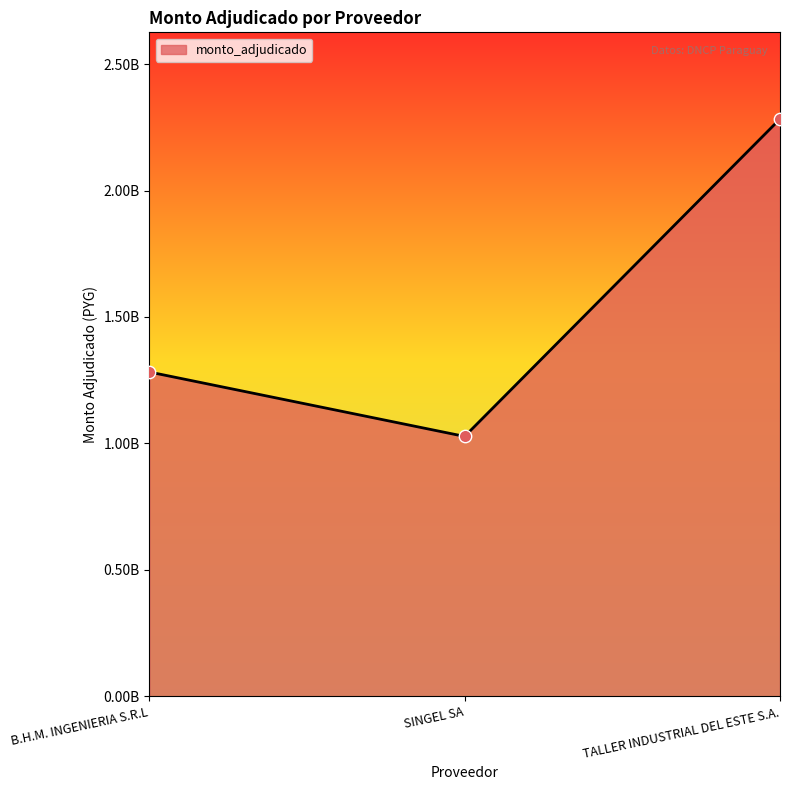

Approximately how many times larger is the value at TALLER INDUSTRIAL DEL ESTE S.A. compared to SINGEL SA?

2.2